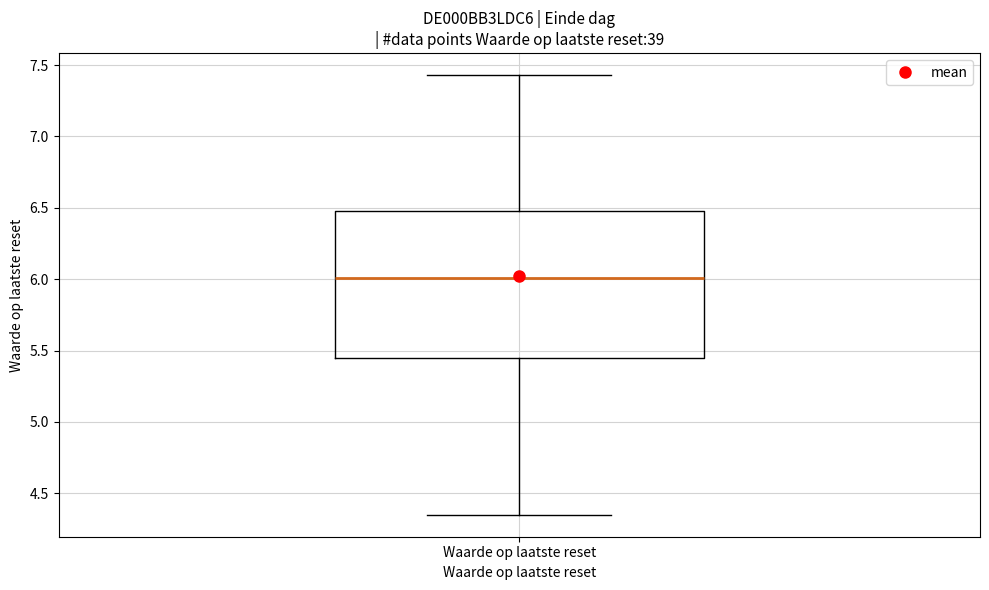

Transcribe this box plot: give where the median line is, the range the box spans, and where the two whiskers end, as read against the y-axis. The values are not printed on the chart, so give them approximately, as read against the axis.

median 6.00, box 5.45 to 6.50, whiskers 4.35 to 7.45